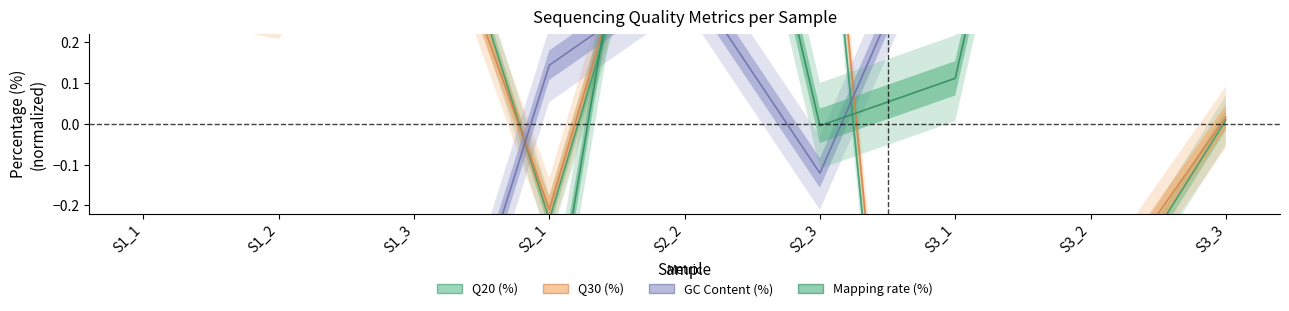

Rank the categories by Mapping rate (%) value from highest to lowest.

S3_2, S2_2, S3_3, S3_1, S2_3, S2_1, S1_1, S1_2, S1_3